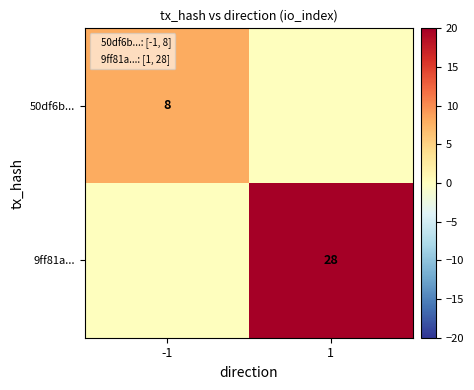

True or false: 50df6b... has a value of 8 at -1.

True